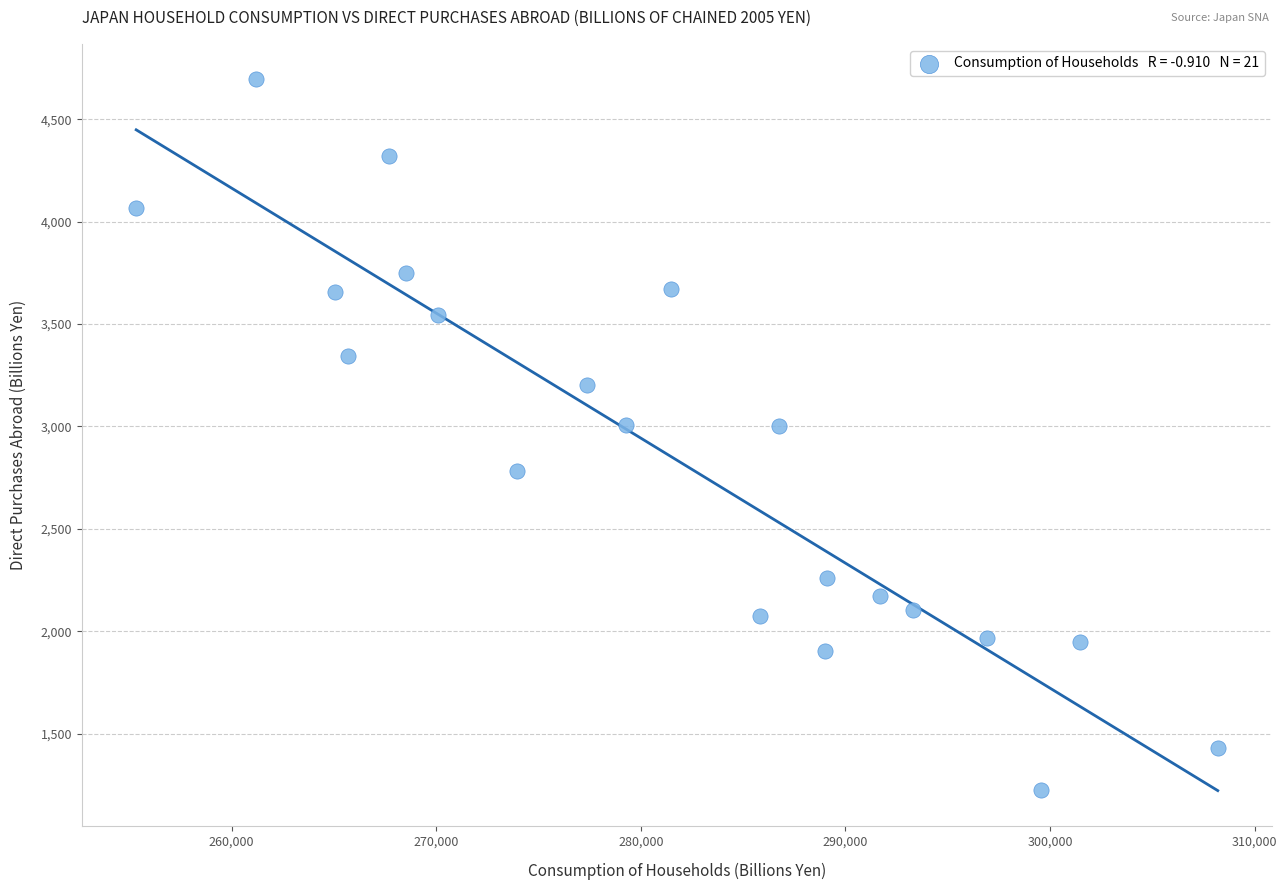

What is the range of Y values (max minus min)?

3470.7